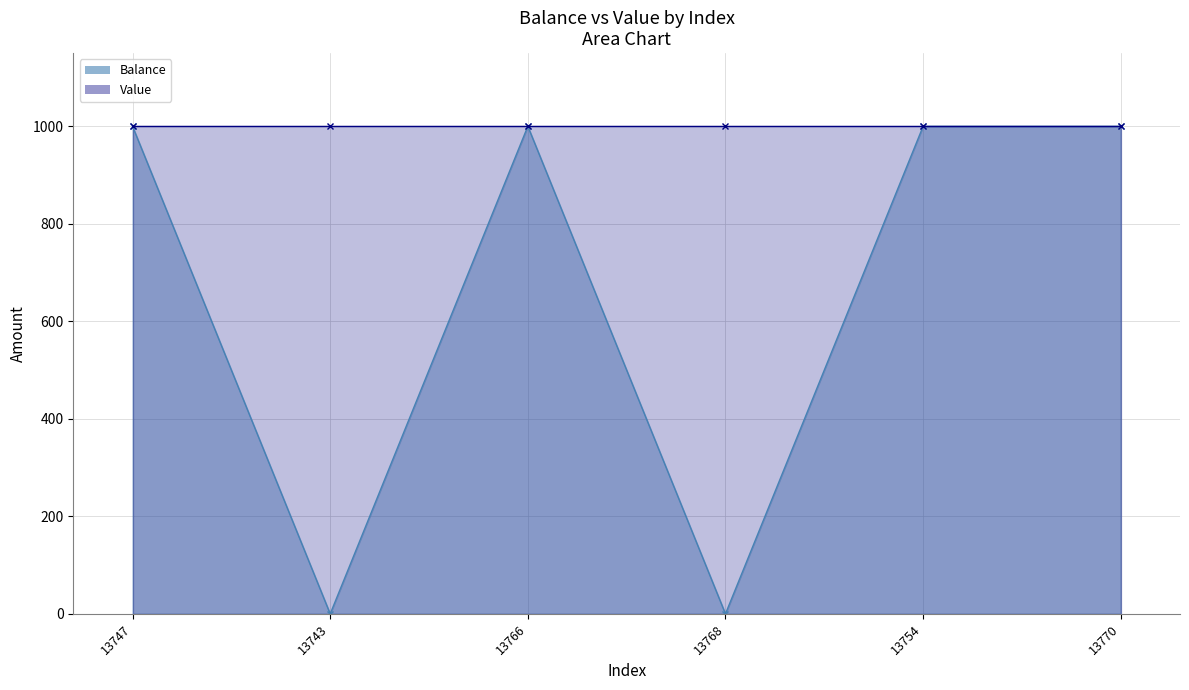

What value does the data have at 13747?

1000.0